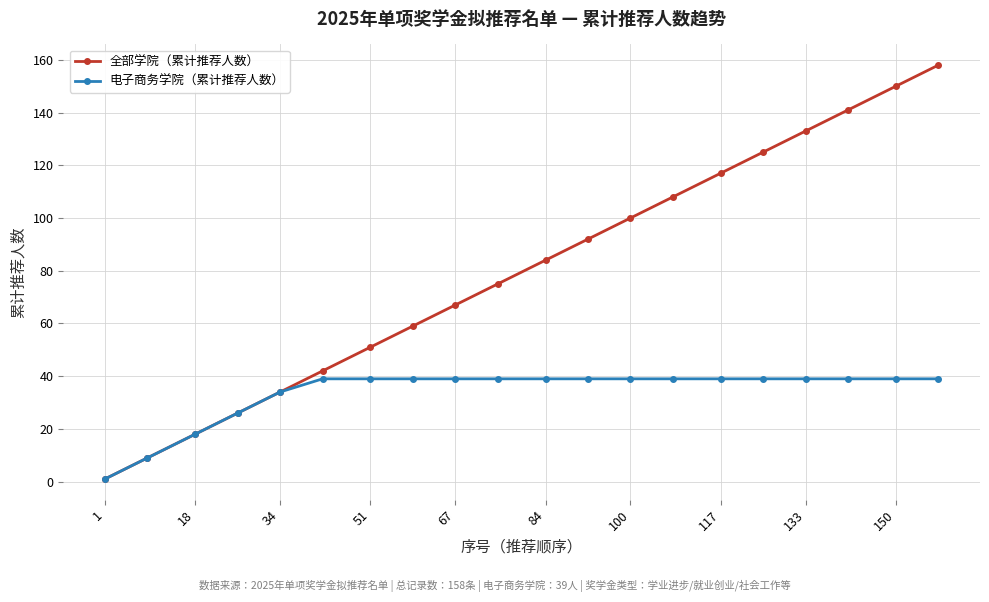

True or false: 全部学院（累计推荐人数） has more than 2 interior local peaks.

False